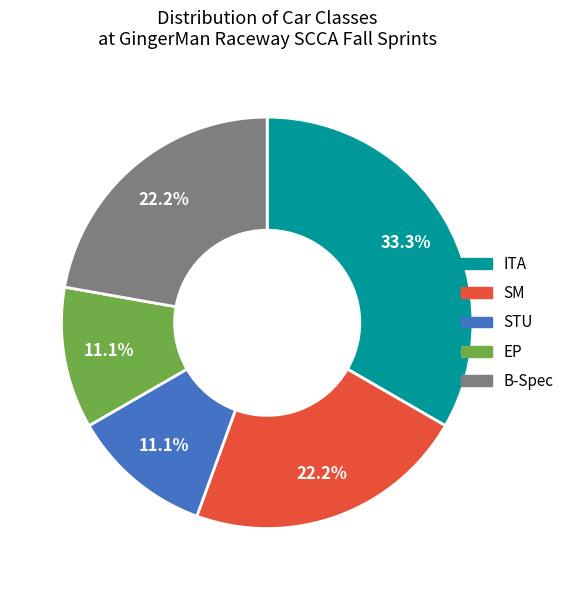

What is the ratio of the value at ITA to the value at SM?

1.5